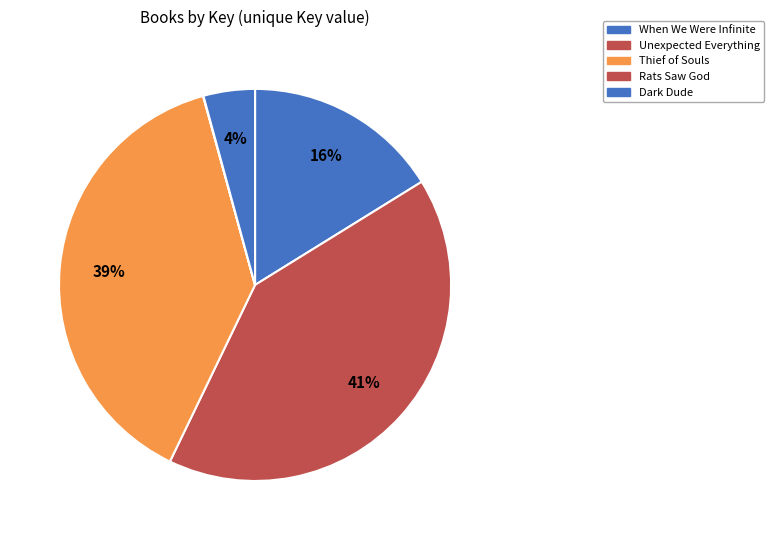

Does any single category account for the majority?

No